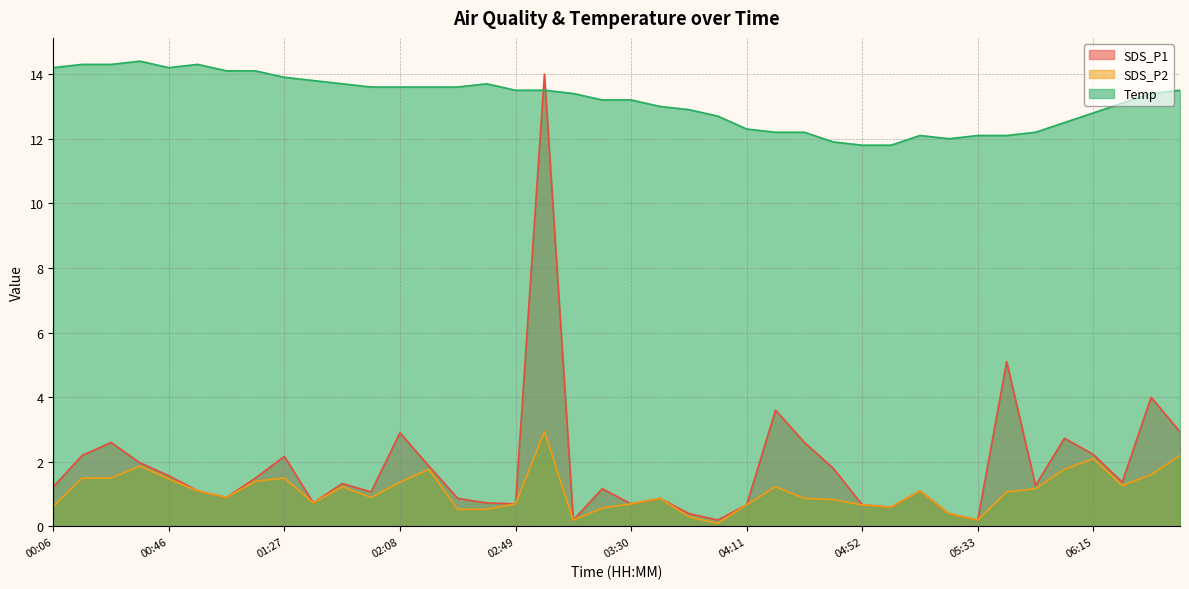

At which label is SDS_P2 closest to 1?

05:43